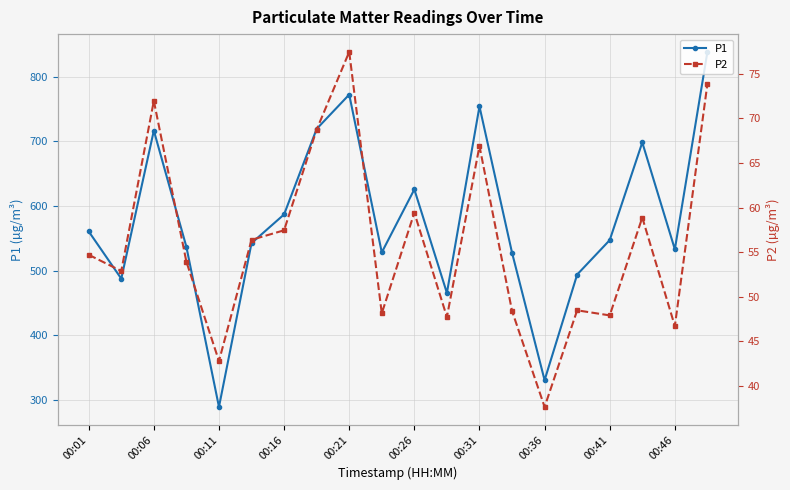

Which category has the lowest value in the P1 series?

00:11